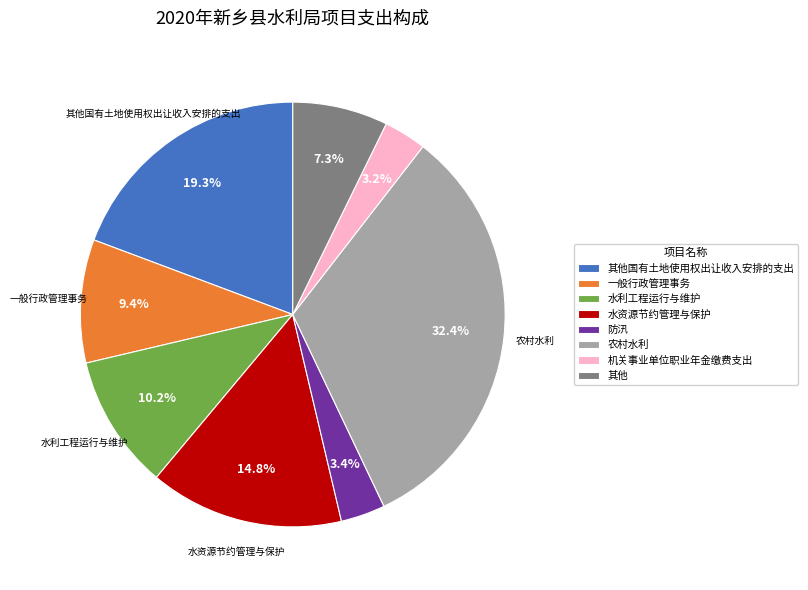

How many slices are in this pie chart?

8